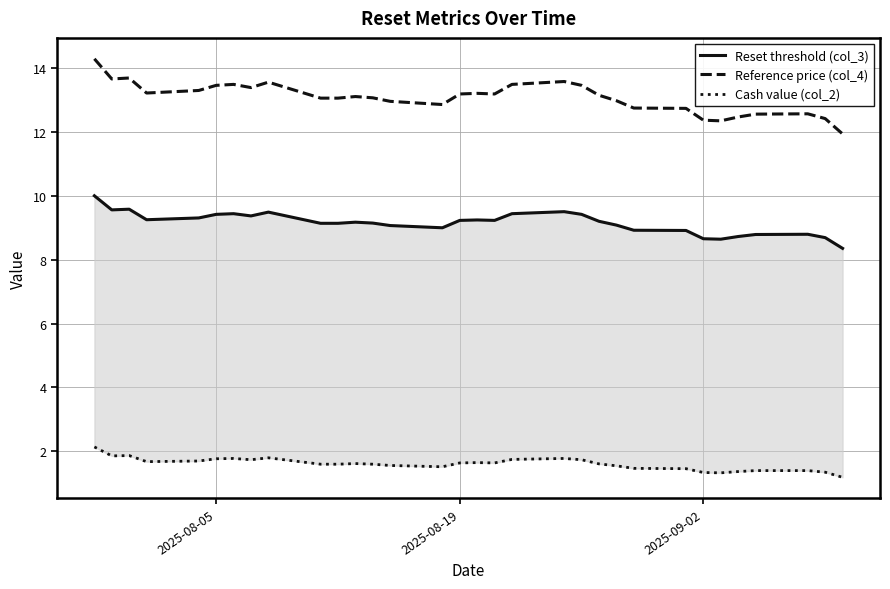

What is the value of the Reference price (col_4) point at the 24th from the left?

12.7